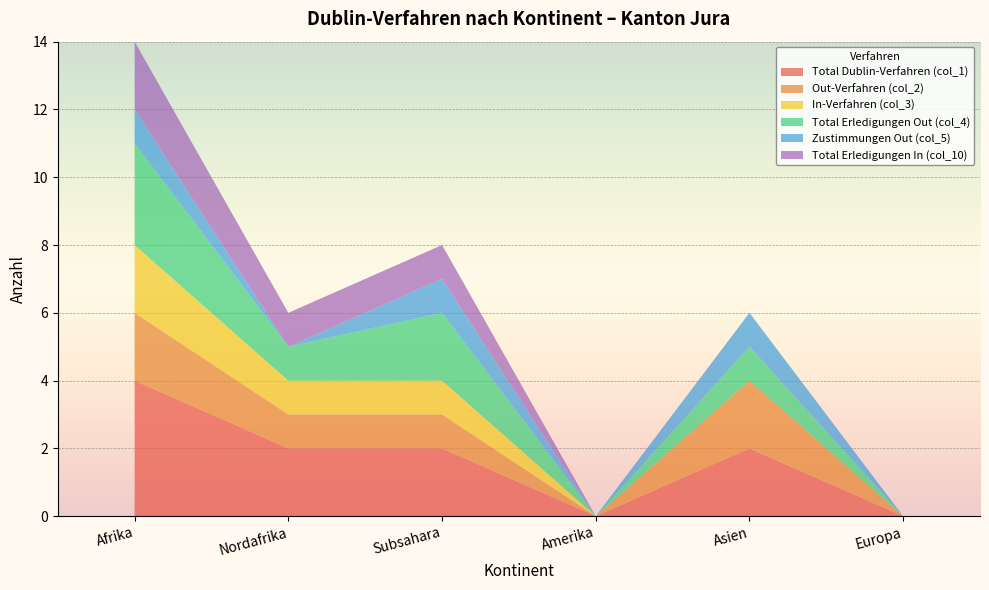

Reading left to right, transcribe all the data shown in this chart.

Total Dublin-Verfahren (col_1): Afrika=4	Nordafrika=2	Subsahara=2	Amerika=0	Asien=2	Europa=0
Out-Verfahren (col_2): Afrika=2	Nordafrika=1	Subsahara=1	Amerika=0	Asien=2	Europa=0
In-Verfahren (col_3): Afrika=2	Nordafrika=1	Subsahara=1	Amerika=0	Asien=0	Europa=0
Total Erledigungen Out (col_4): Afrika=3	Nordafrika=1	Subsahara=2	Amerika=0	Asien=1	Europa=0
Zustimmungen Out (col_5): Afrika=1	Nordafrika=0	Subsahara=1	Amerika=0	Asien=1	Europa=0
Total Erledigungen In (col_10): Afrika=2	Nordafrika=1	Subsahara=1	Amerika=0	Asien=0	Europa=0